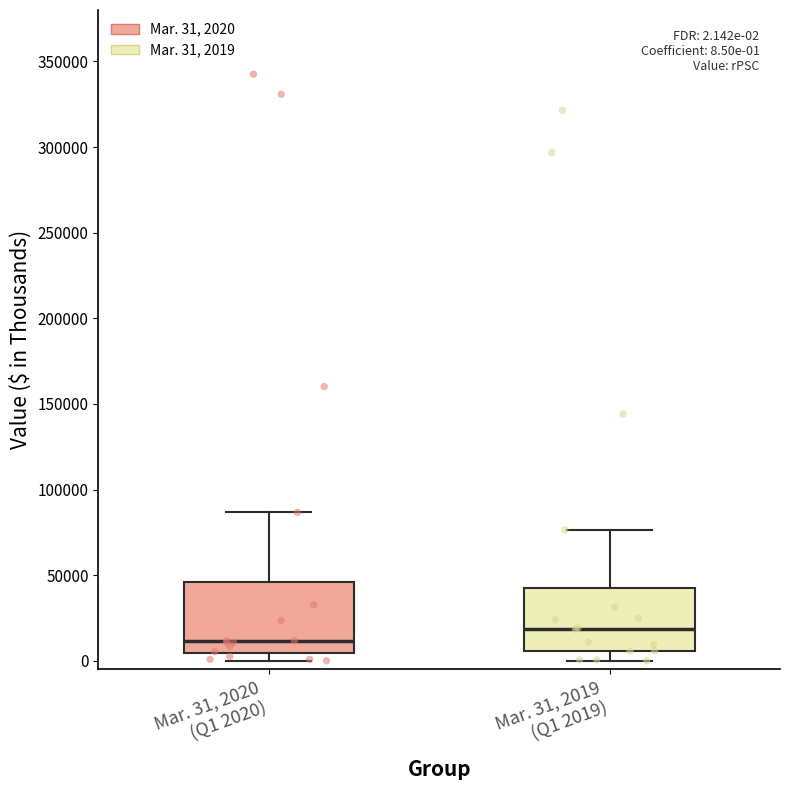

Which box's median line is the highest?

Mar. 31, 2019 (Q1 2019)